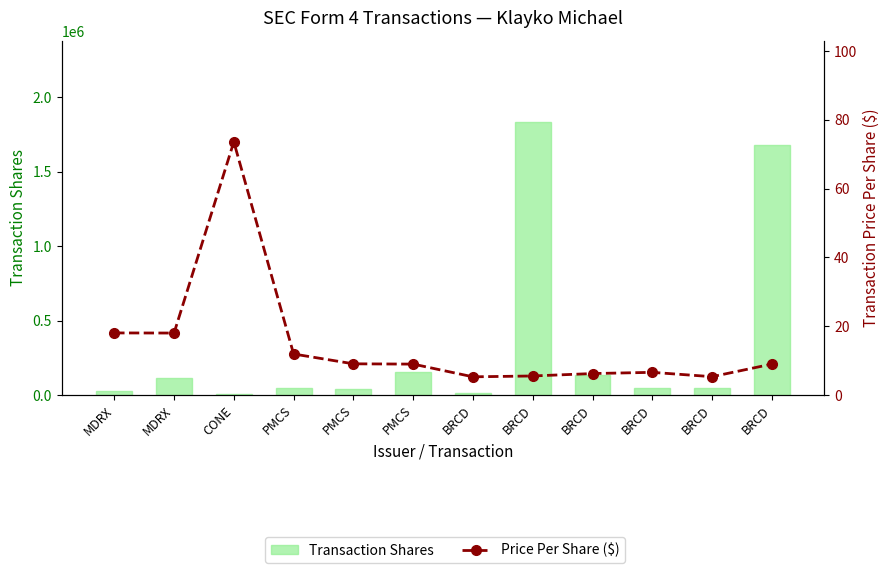

What is the label of the 1st bar from the right?

BRCD